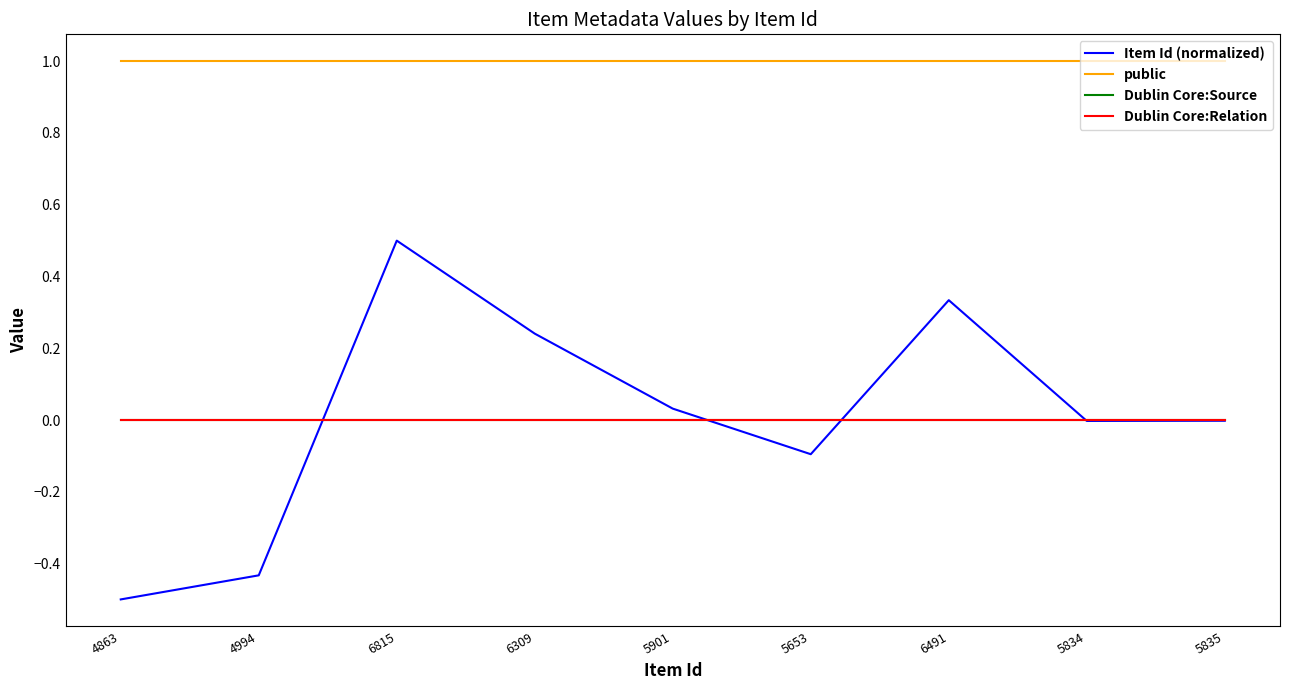

True or false: Dublin Core:Relation and public intersect in this chart.

False